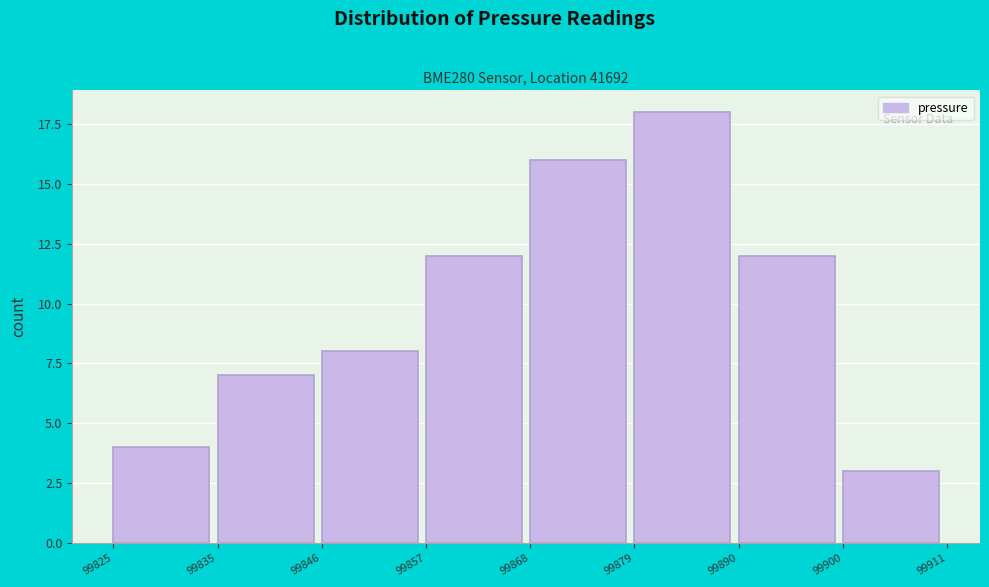

Reading right to left, list all the values displayed in this chart.

99900=3	99890=12	99879=18	99868=16	99857=12	99846=8	99835=7	99825=4